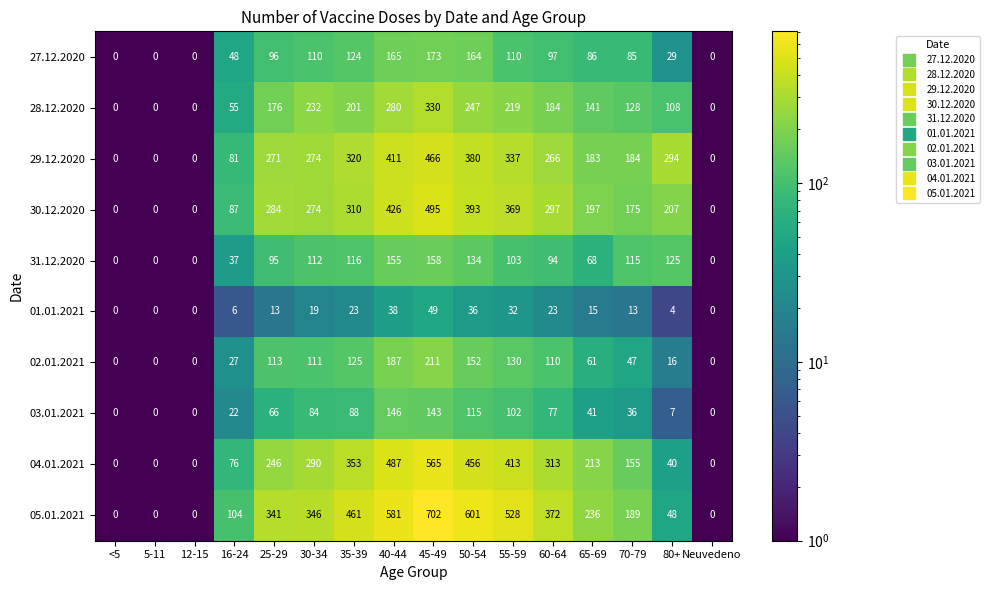

How many data points does each series have?

16